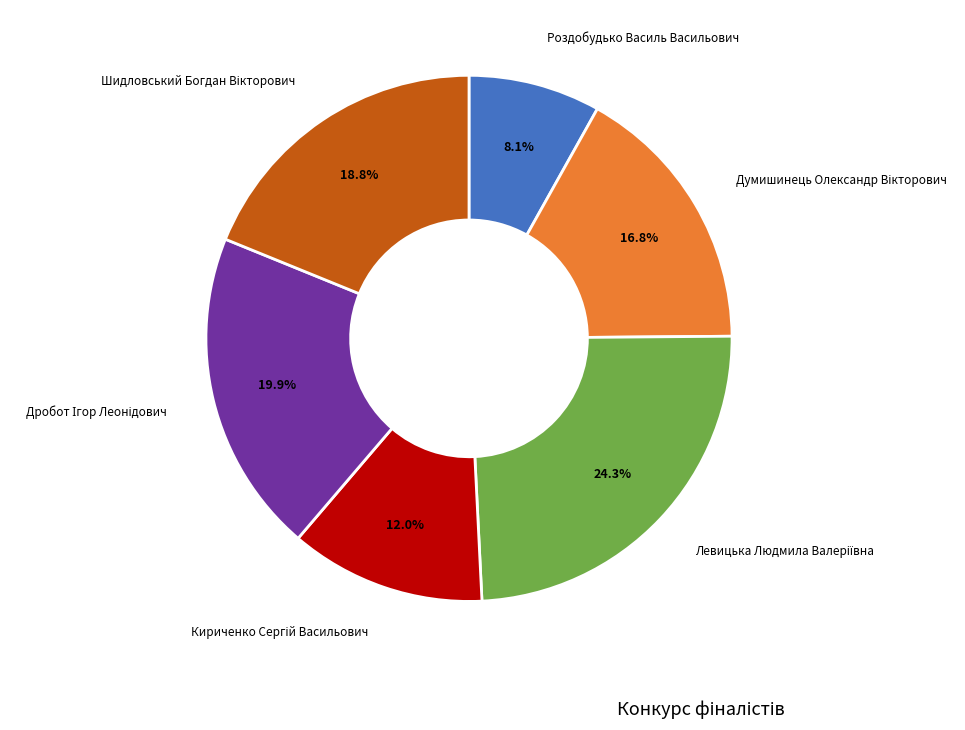

Is there any slice that represents more than half of the pie?

No